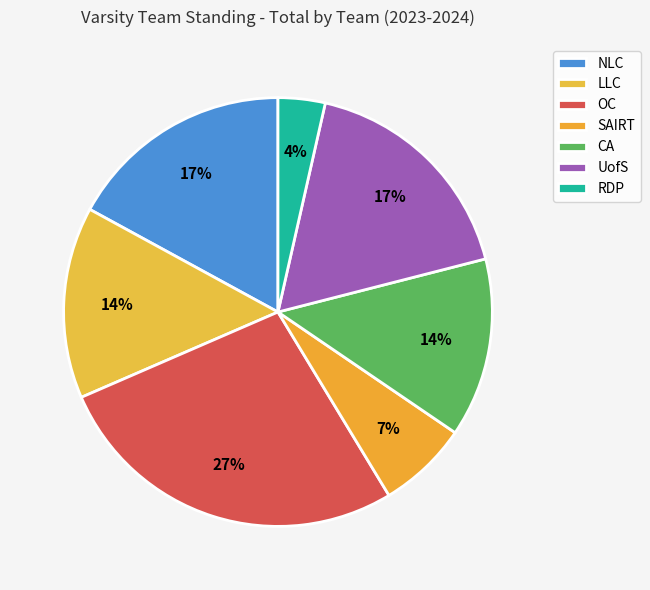

The CA slice represents 4% of the pie. True or false?

False